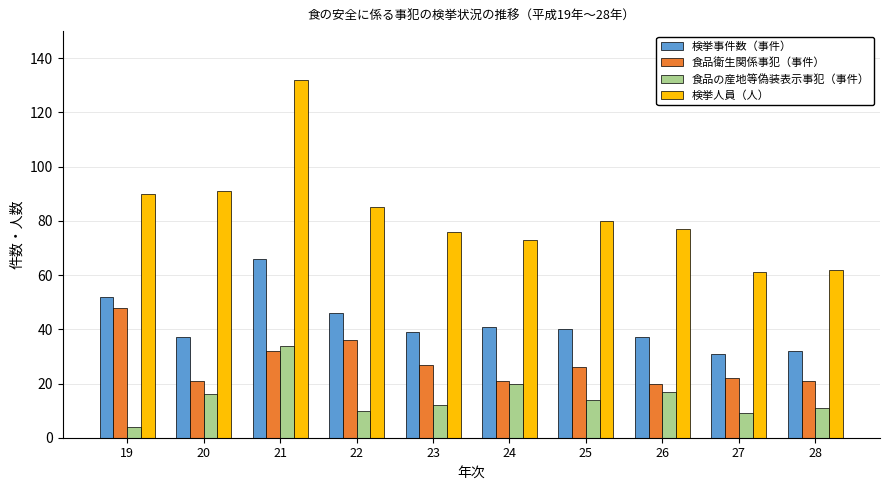

At which category is the sum across all series the highest?

21